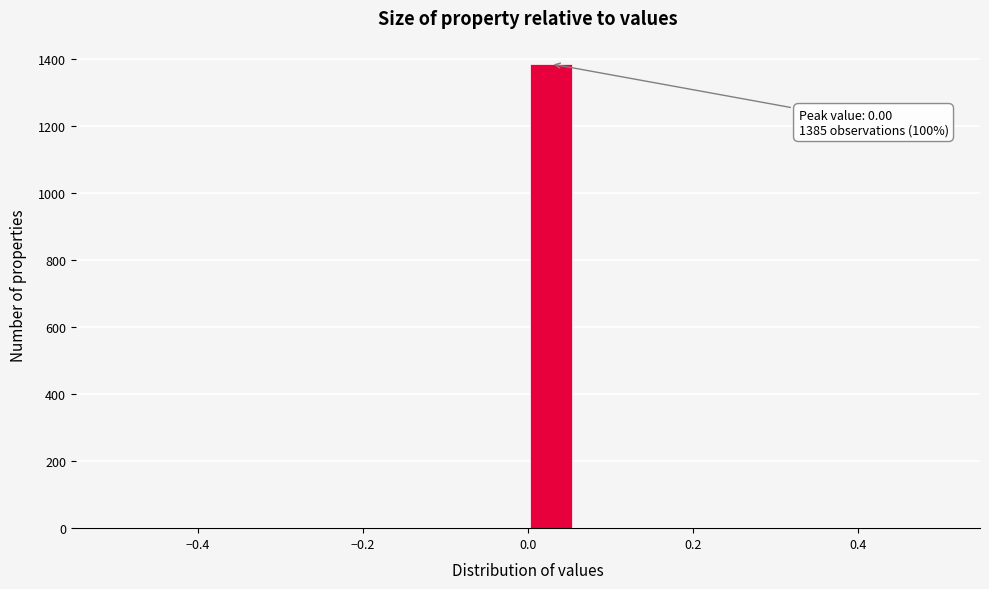

Around what value on the x-axis is the tallest bar? Give the approximate position of its centre, as read against the axis.

0.02